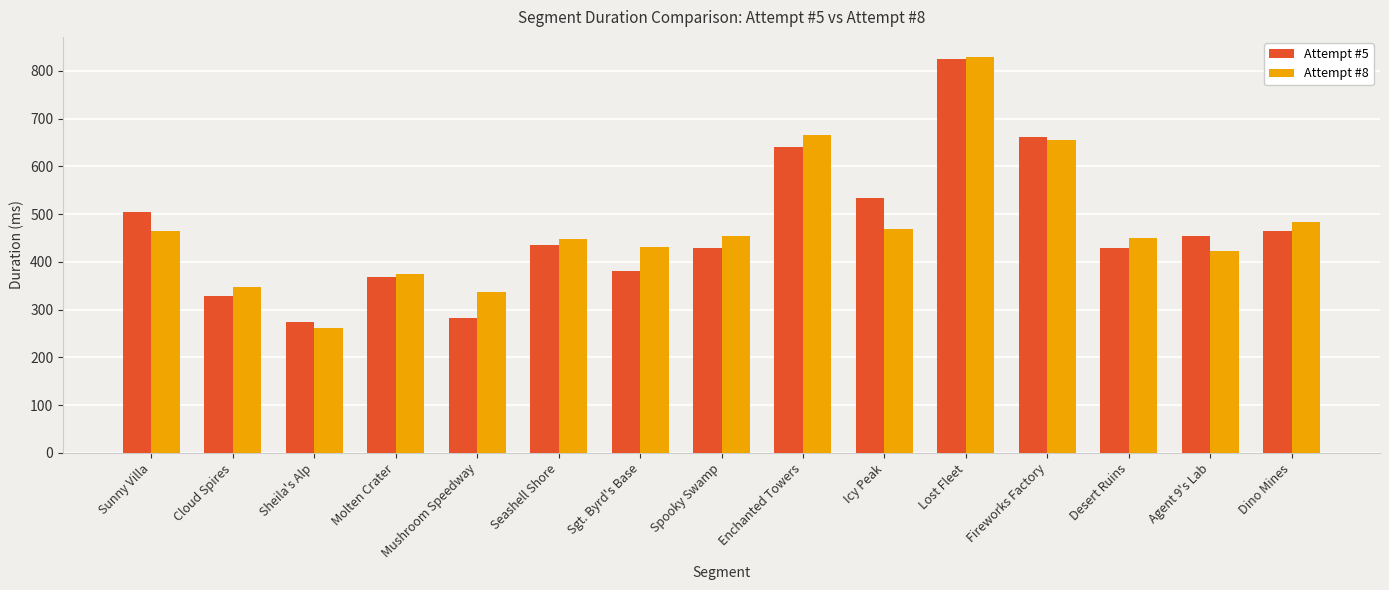

What is the total value across all series at Cloud Spires?

675.0